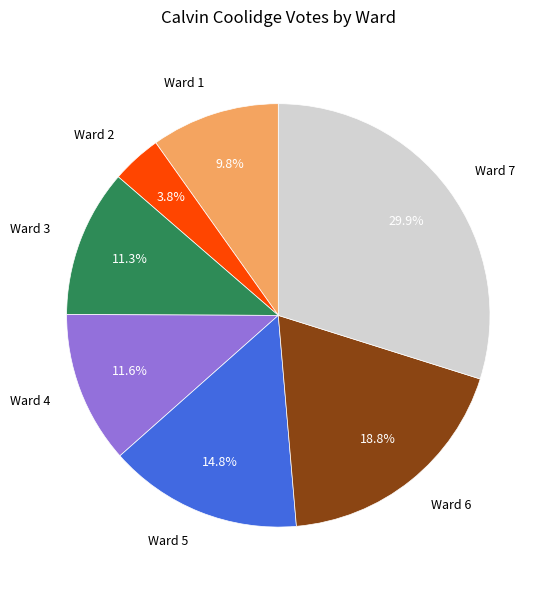

What is the ratio of the value at Ward 2 to the value at Ward 1?

0.4